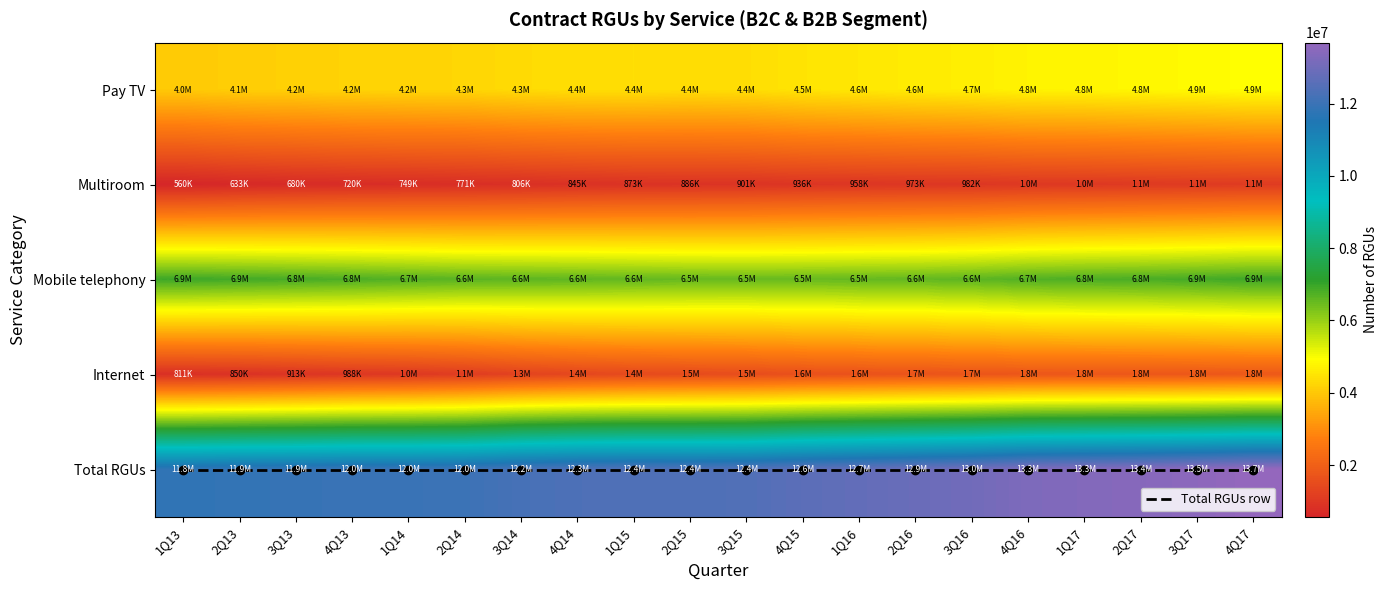

At which label does Internet first exceed 1517330?

4Q15